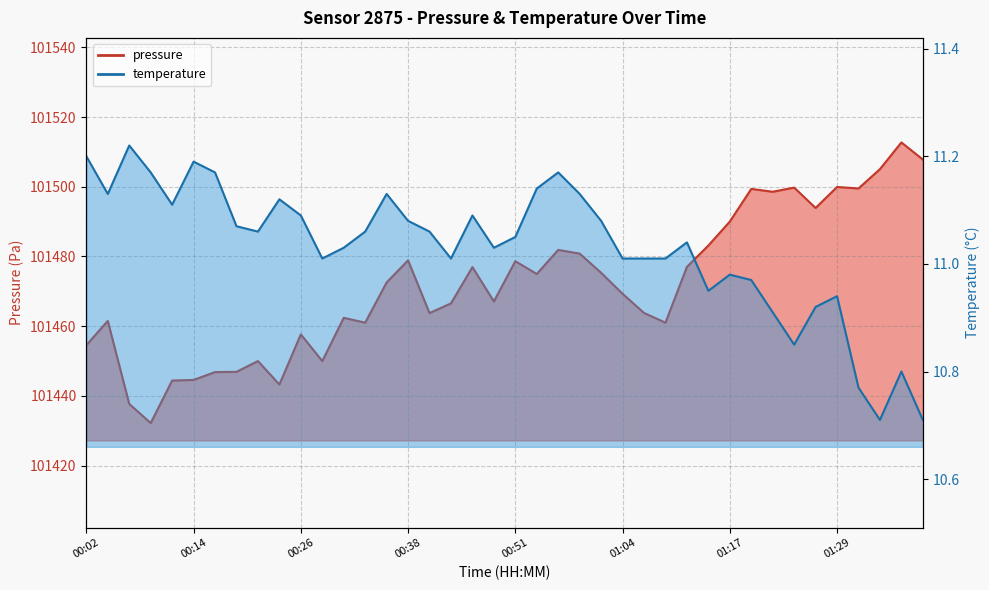

Rank the series at 00:21 from highest to lowest value.

pressure, temperature